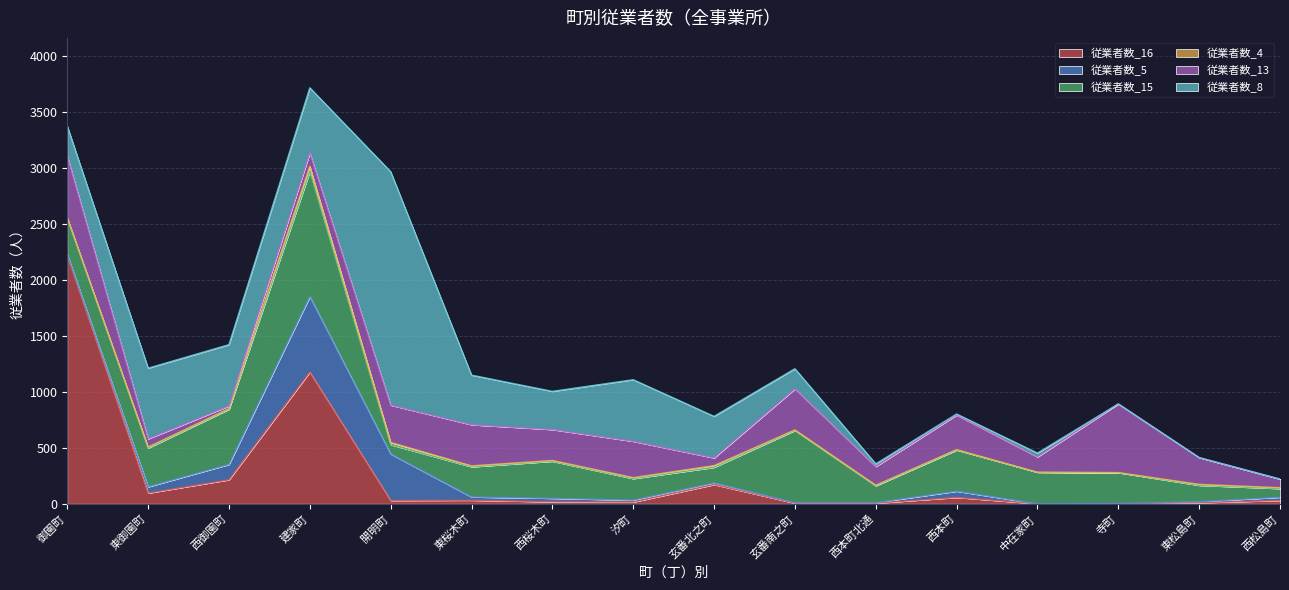

What is the greatest value displayed?

2215